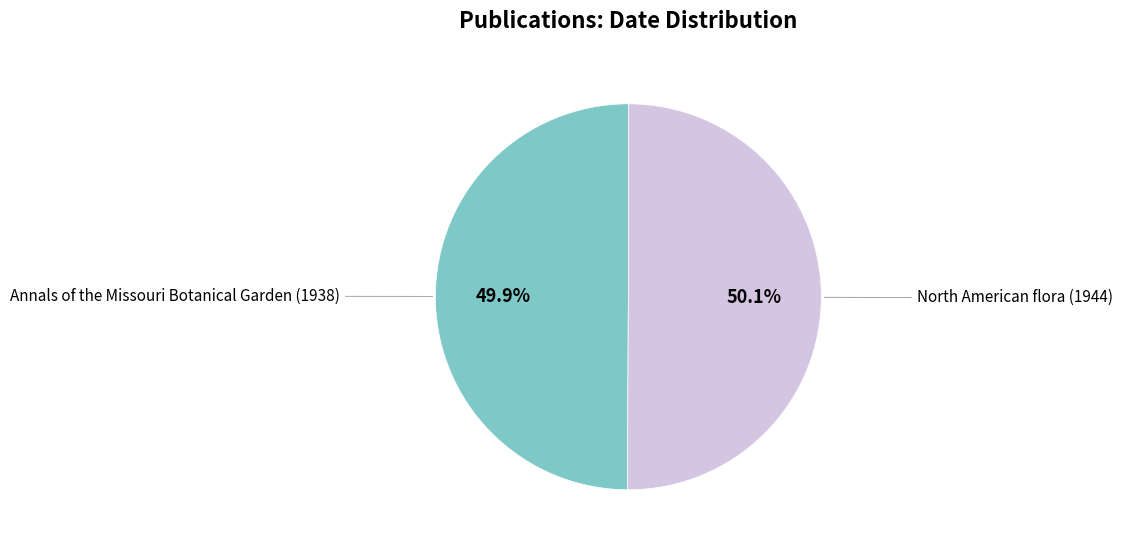

Is there a majority slice in this chart?

Yes